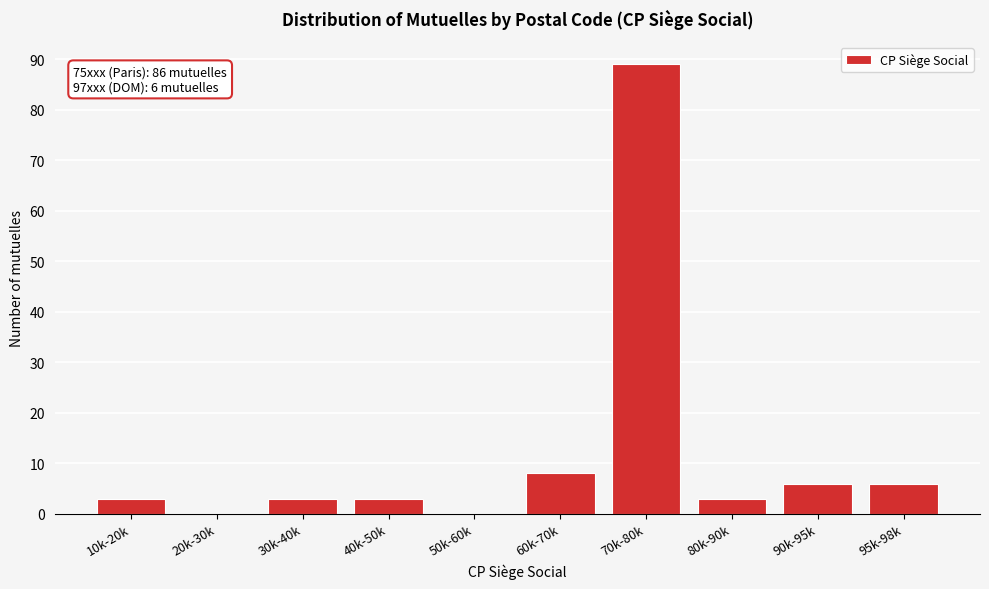

Reading left to right, what are all the values shown in this chart?

10k-20k=3	20k-30k=0	30k-40k=3	40k-50k=3	50k-60k=0	60k-70k=8	70k-80k=89	80k-90k=3	90k-95k=6	95k-98k=6